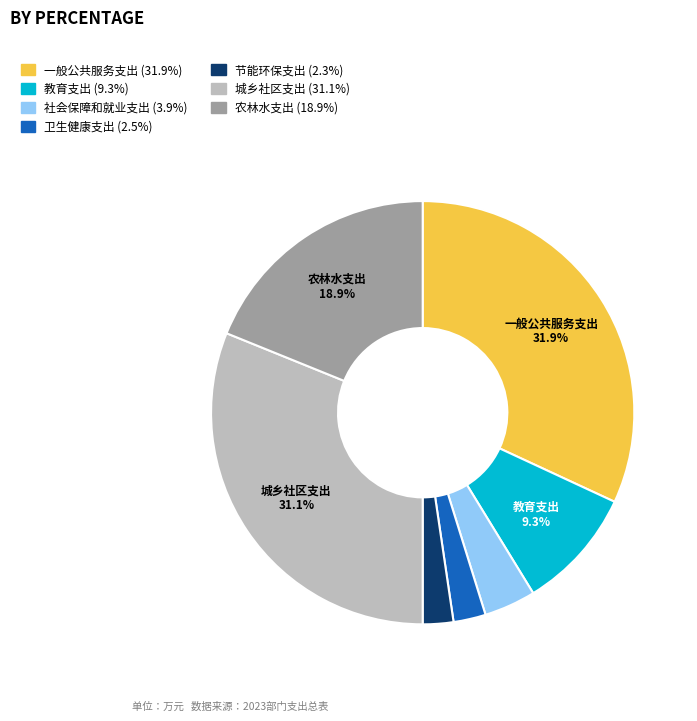

Which has a higher value, 农林水支出 or 社会保障和就业支出?

农林水支出